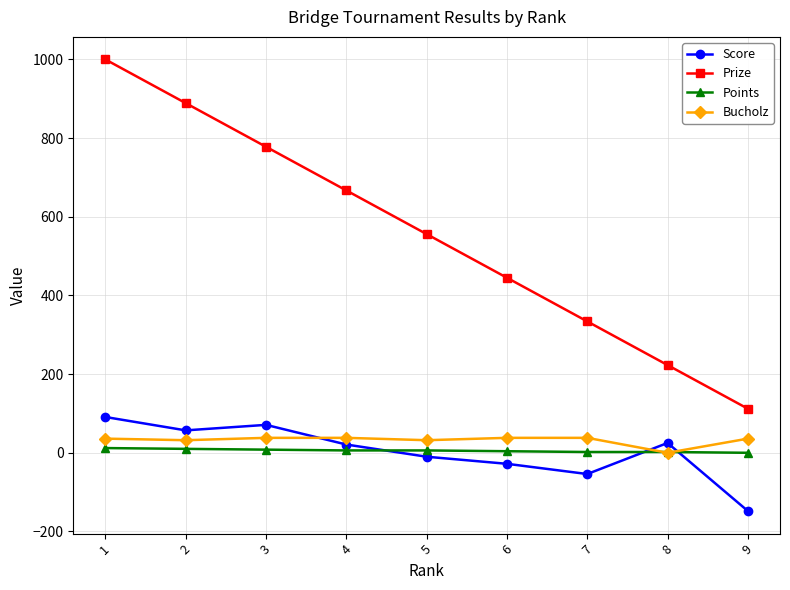

Is the value of Points at 3 greater than the value of Prize at 6?

No